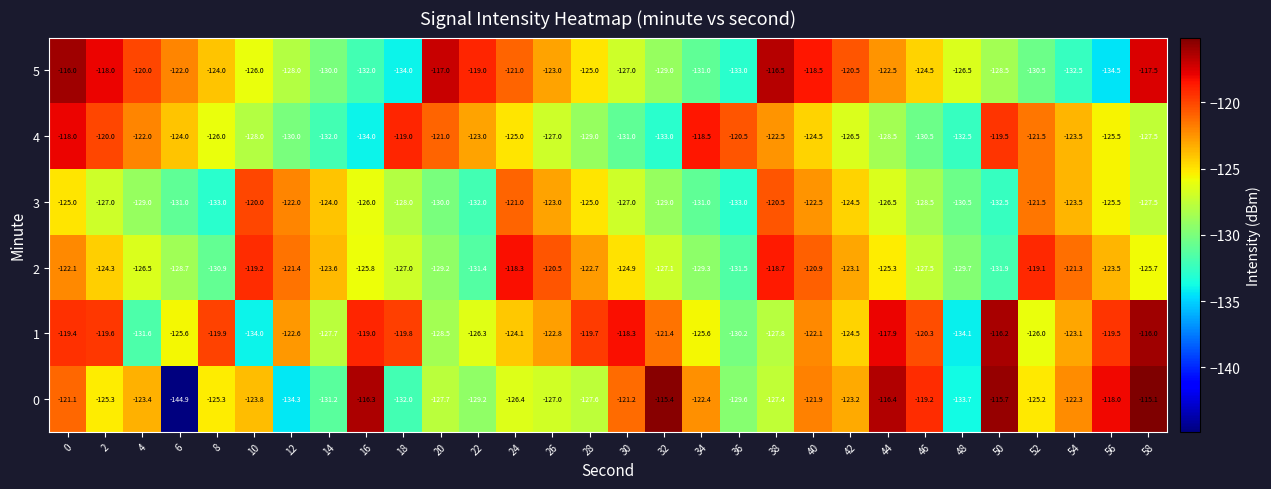

Is it true that 1 equals -117.9 at 44?

True